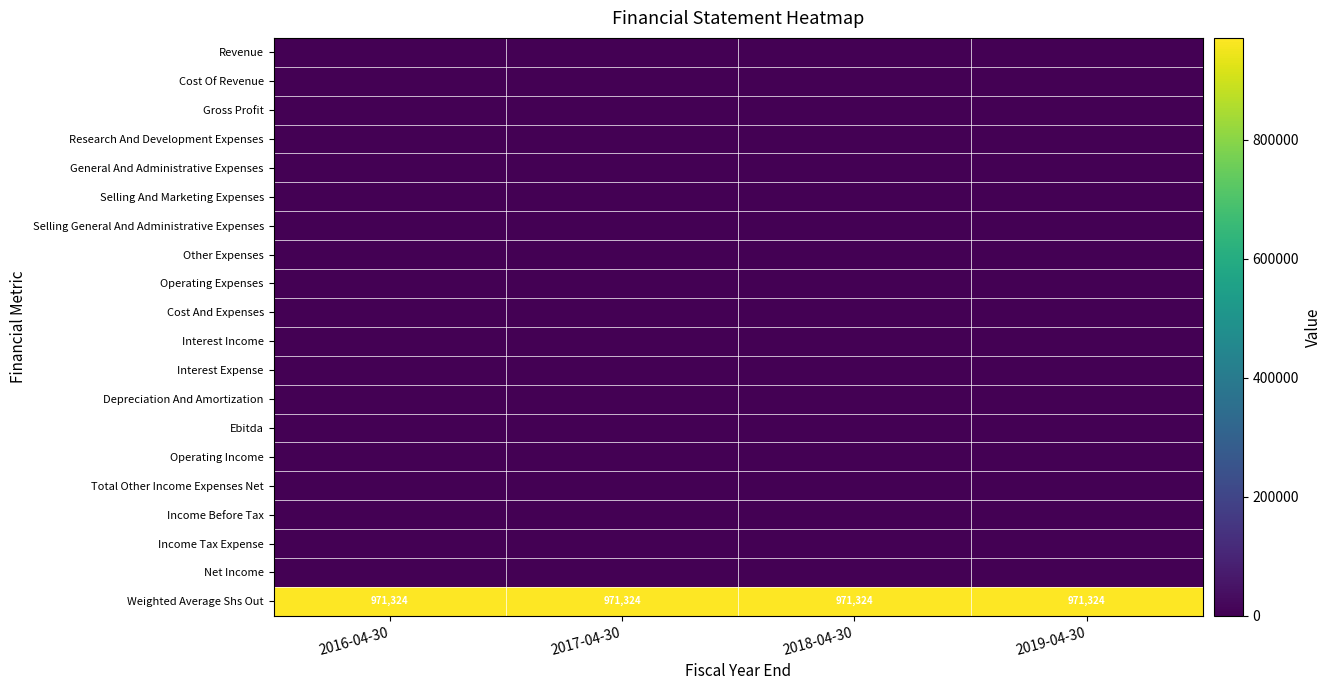

True or false: Income Tax Expense has a value of 0 at 2016-04-30.

True